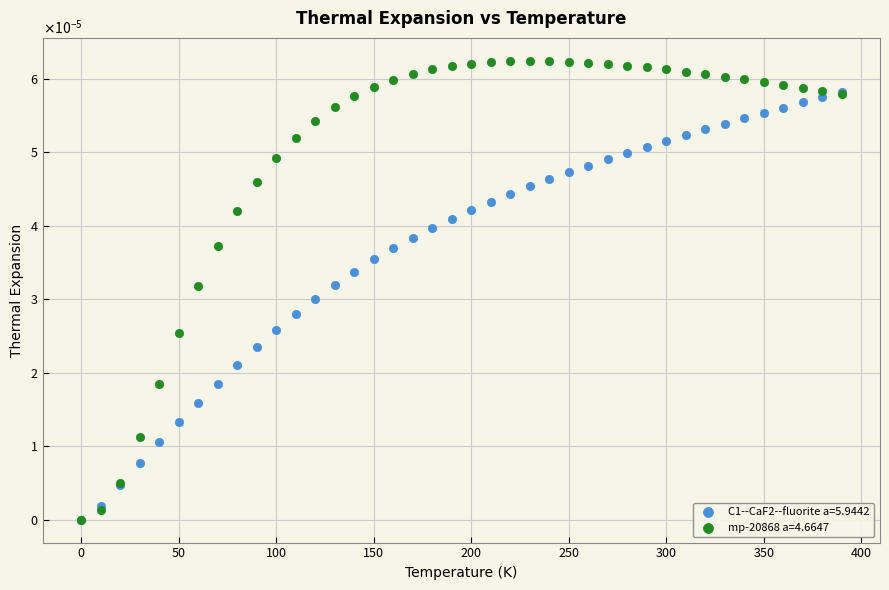

What are all the series names shown in the legend?

C1--CaF2--fluorite a=5.9442, mp-20868 a=4.6647